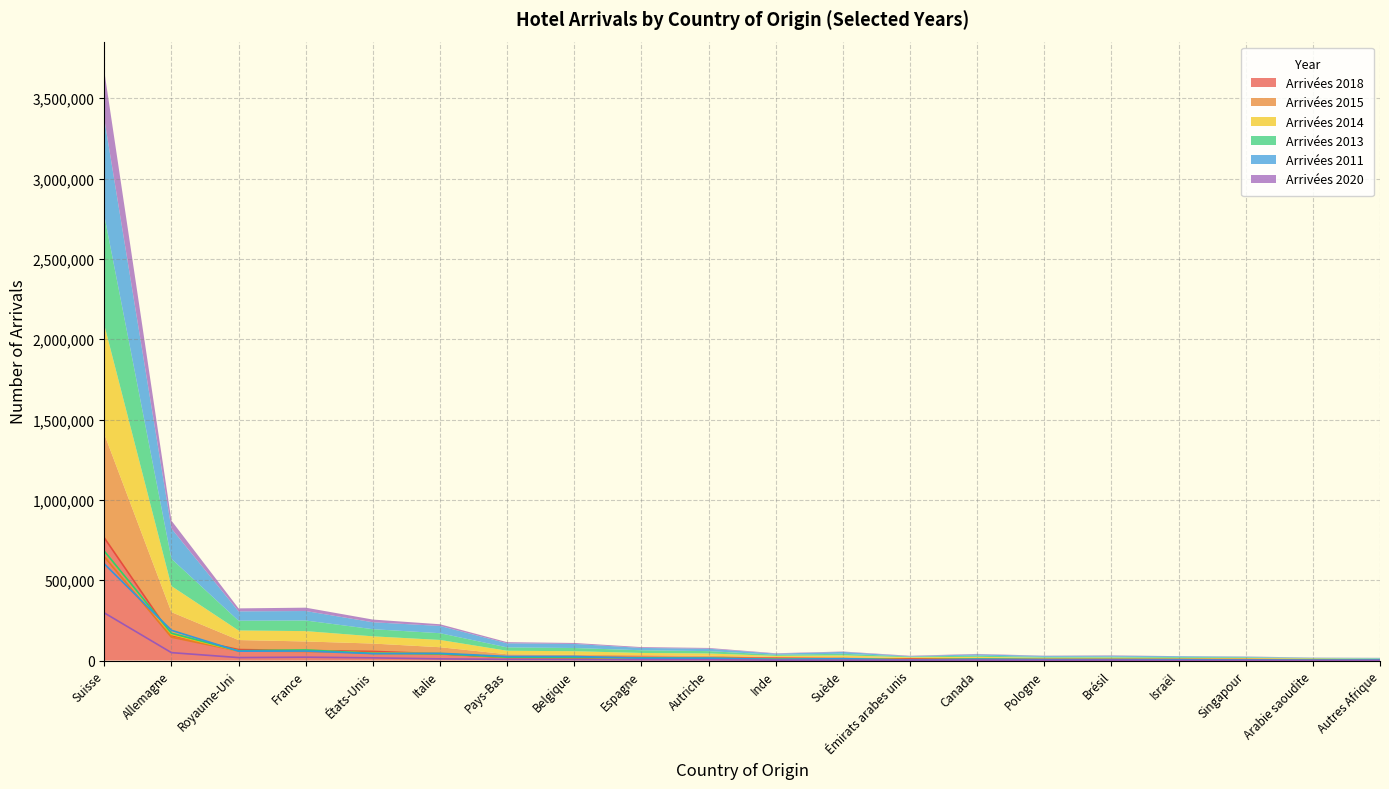

The Arrivées 2020 series shows 296702 at Suisse. True or false?

True